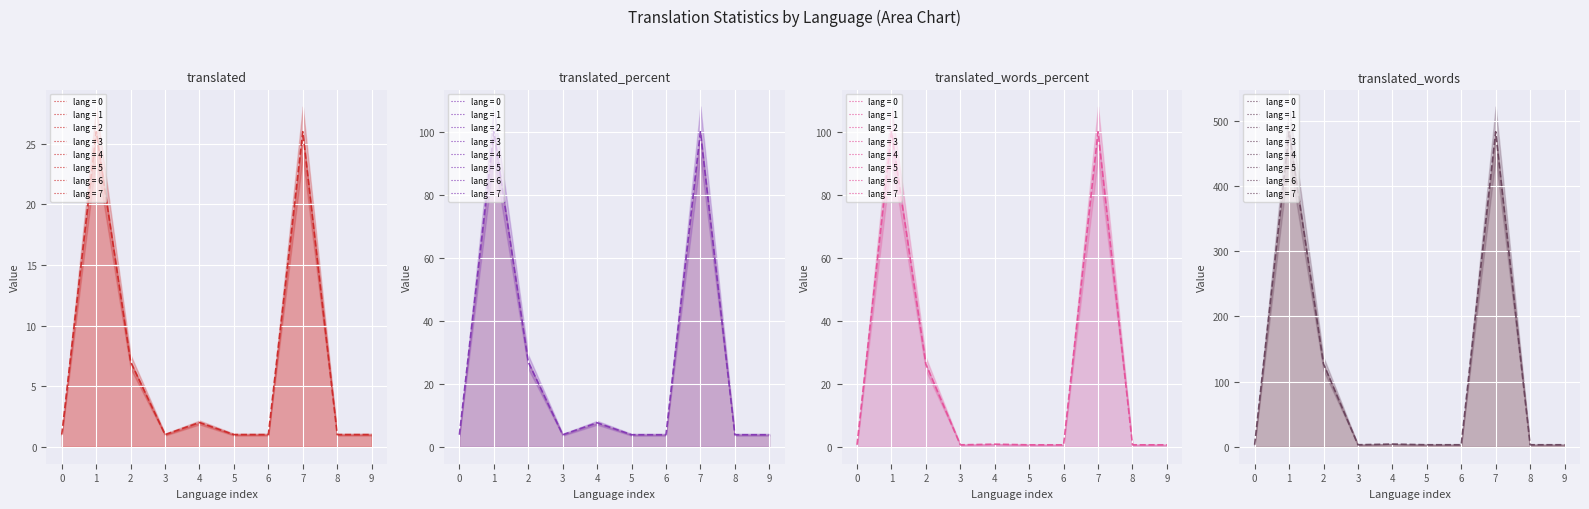

What is the sum of all translated_words_percent values?

230.6